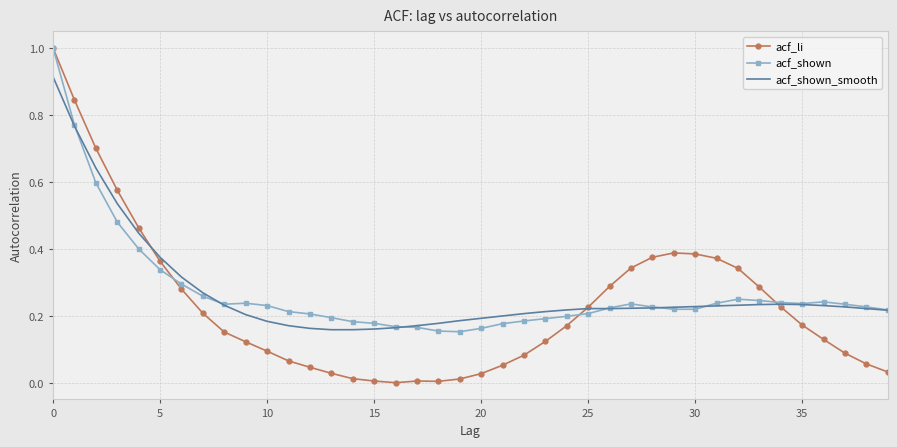

What is the maximum value shown in the chart?

1.0